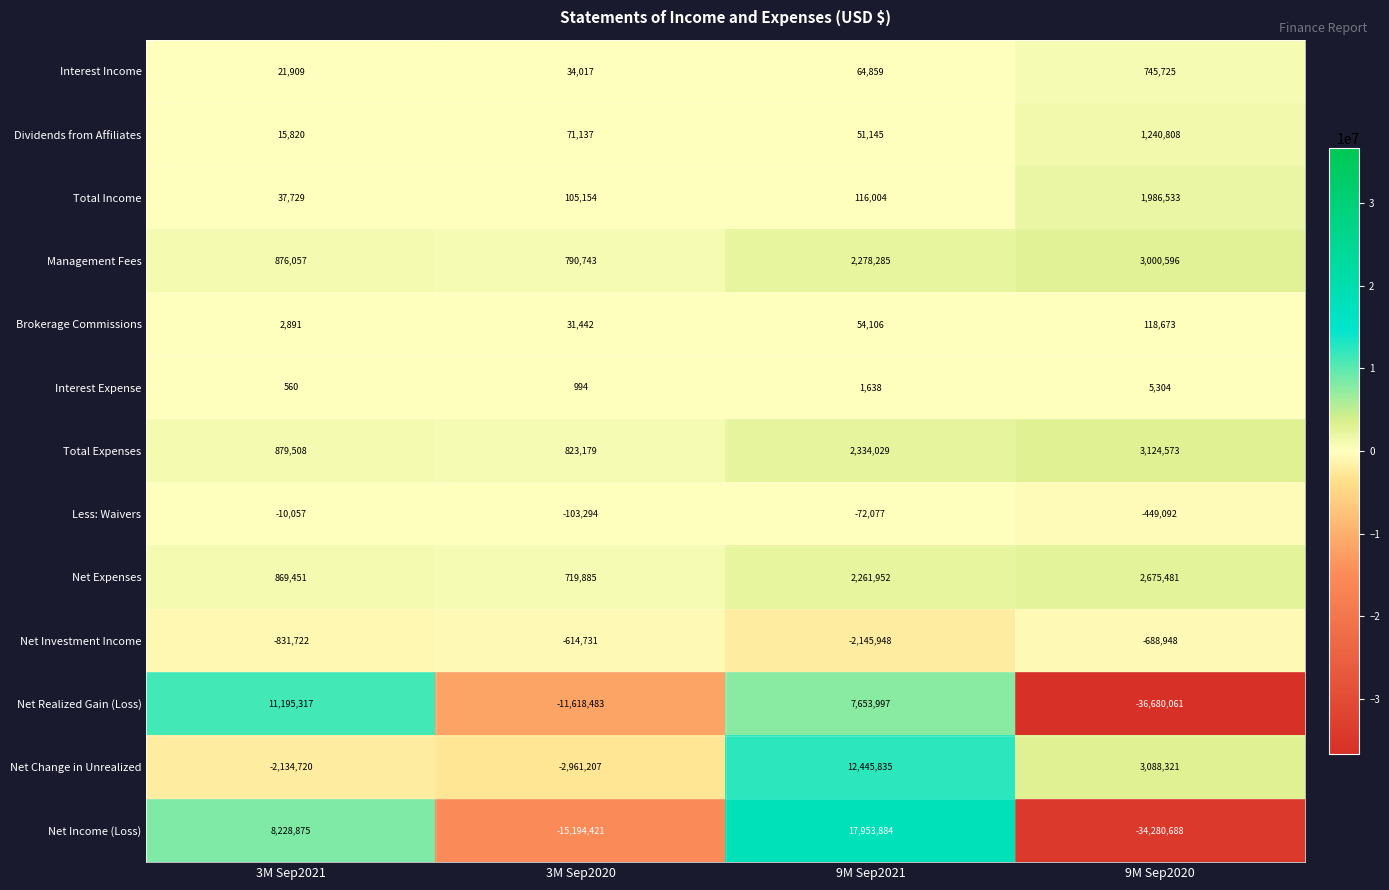

Count the number of categories in the chart.

4